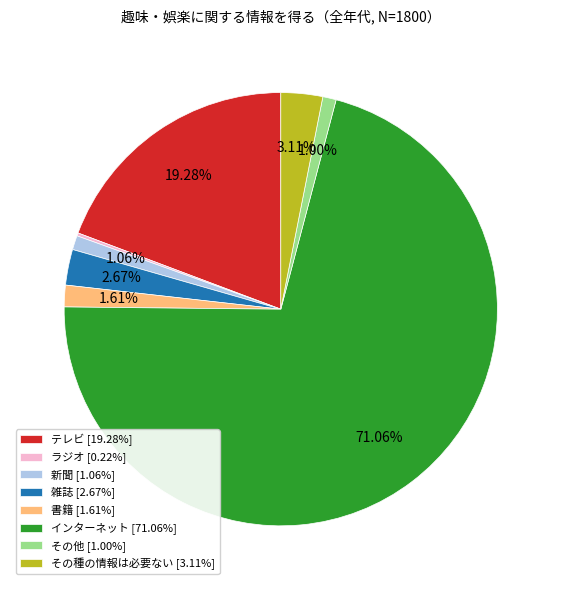

To the nearest percent, what is the difference between the largest and smallest slice percentages?

71%